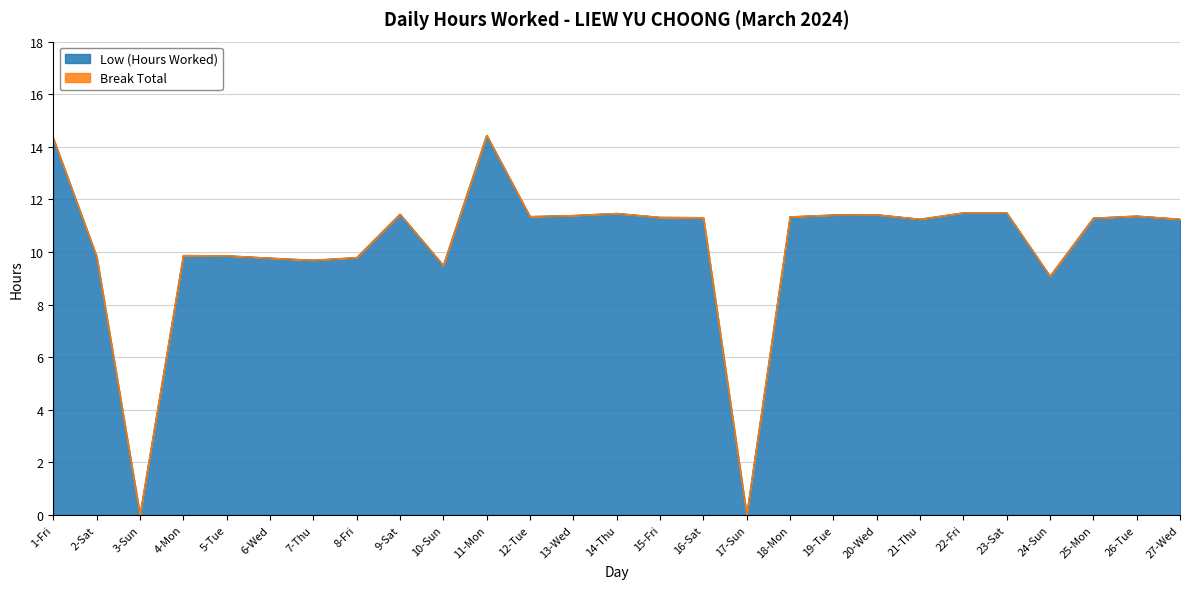

Between 21-Thu and 12-Tue, which is larger?

12-Tue